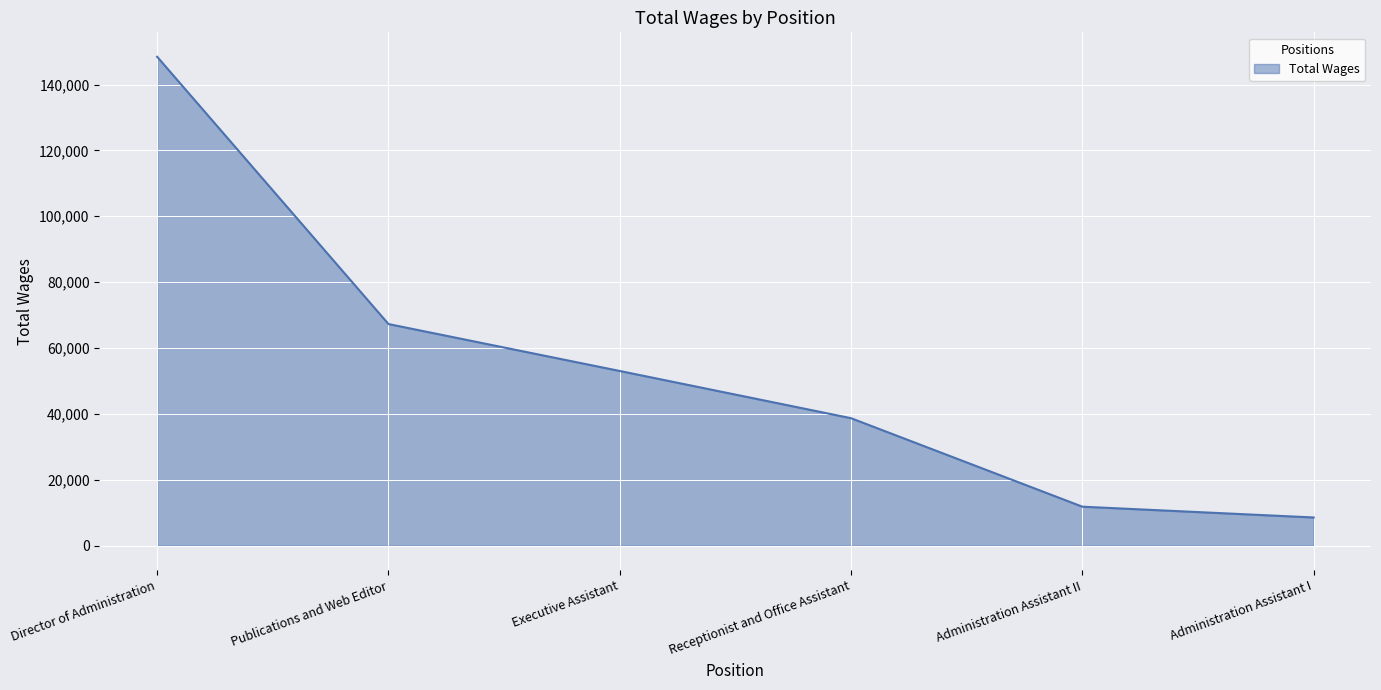

What is the difference between the values at Receptionist and Office Assistant and Administration Assistant I?

30133